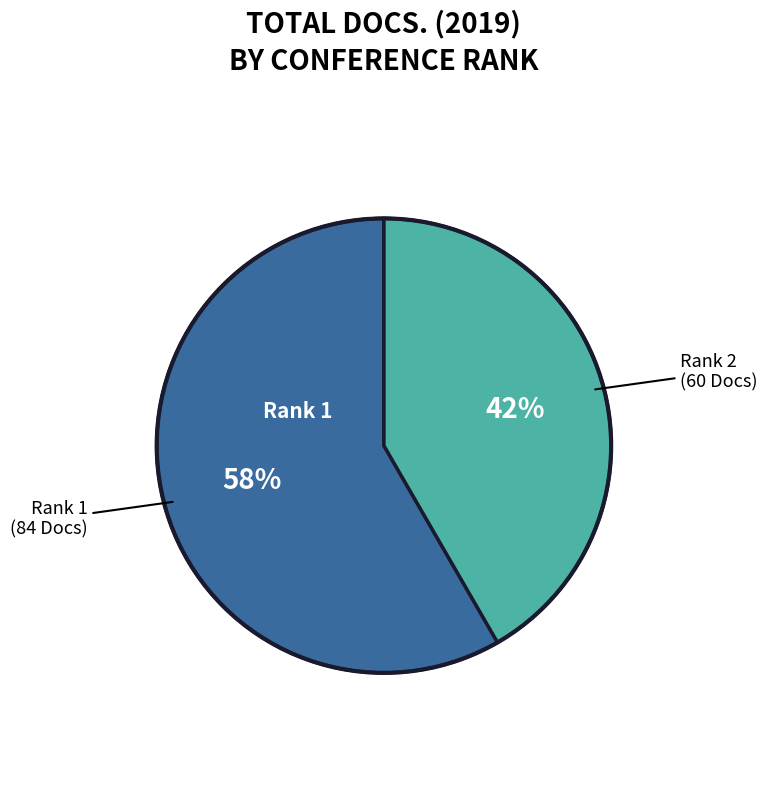

To the nearest percent, what is the average slice percentage?

50%